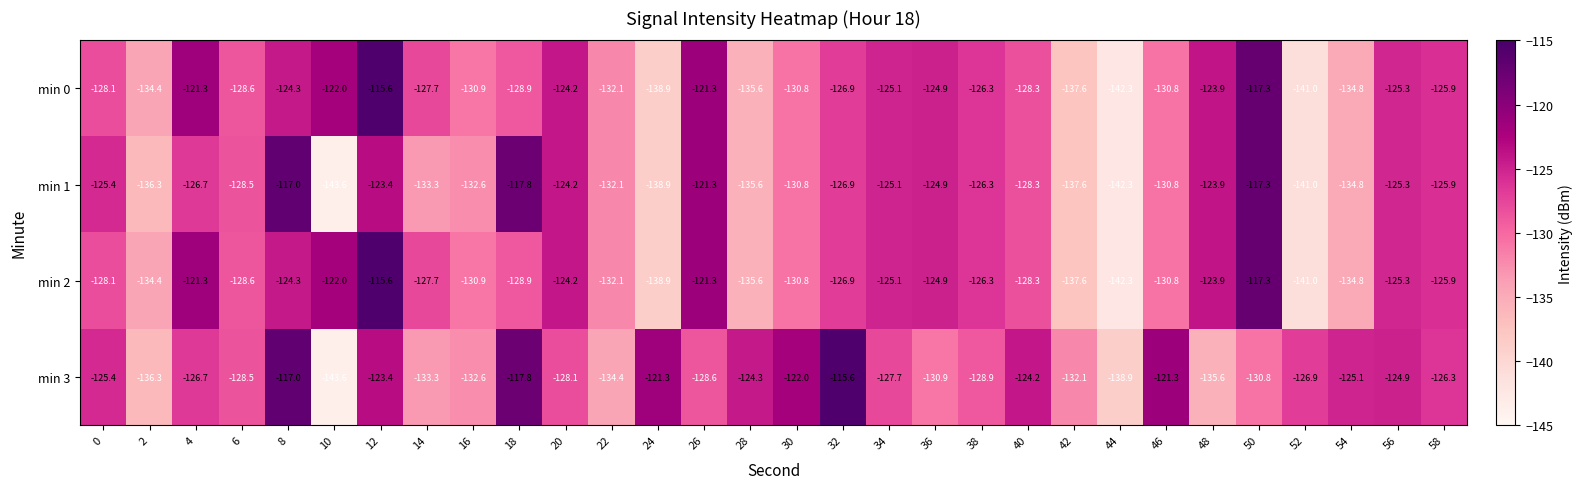

How many data points does each series have?

30